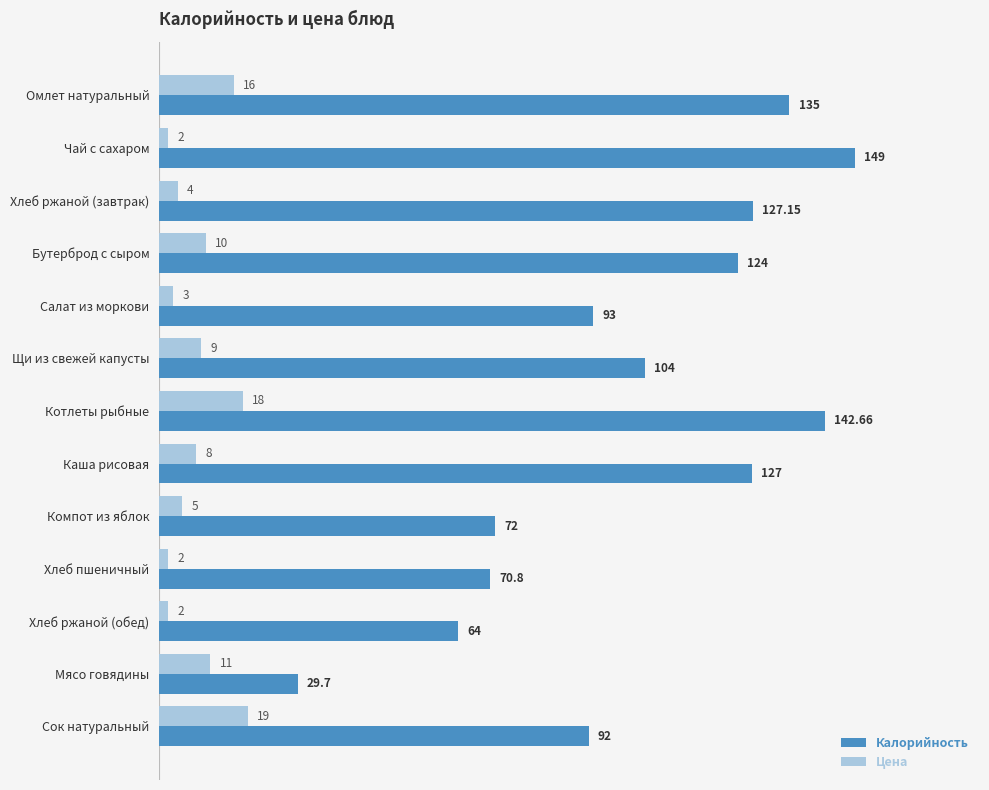

What is the smallest value displayed?

2.0